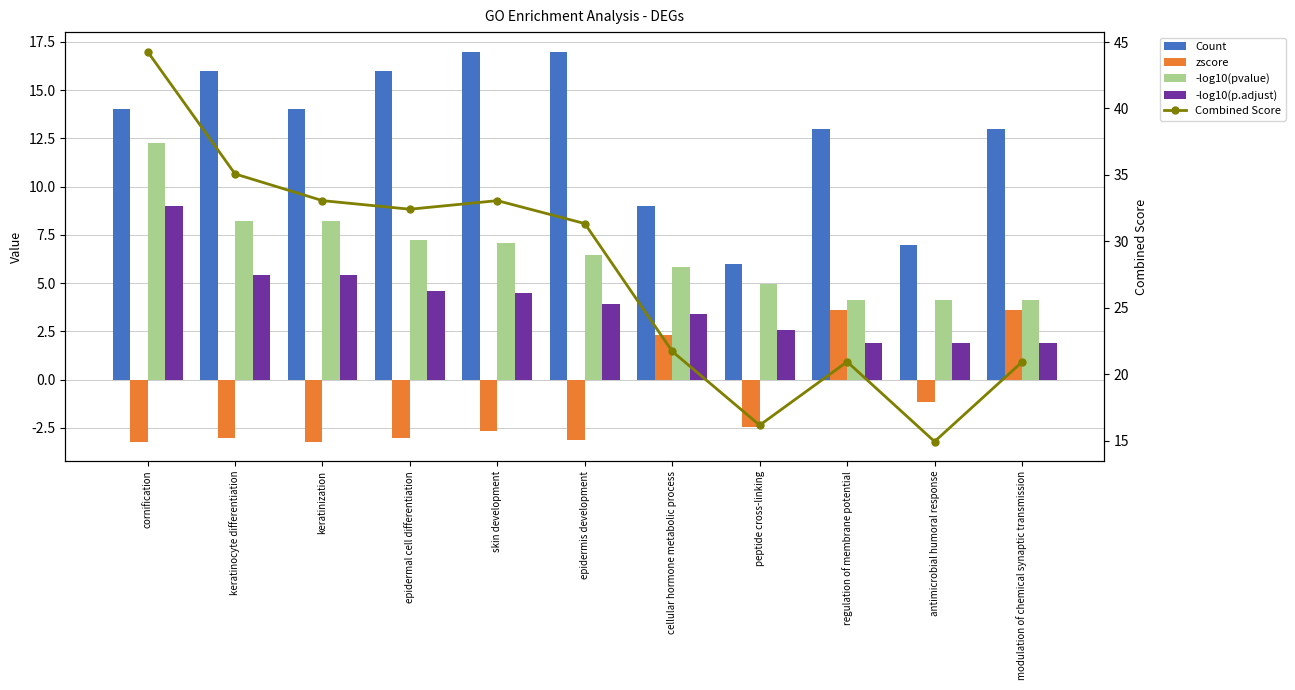

How many categories are shown in the chart?

11